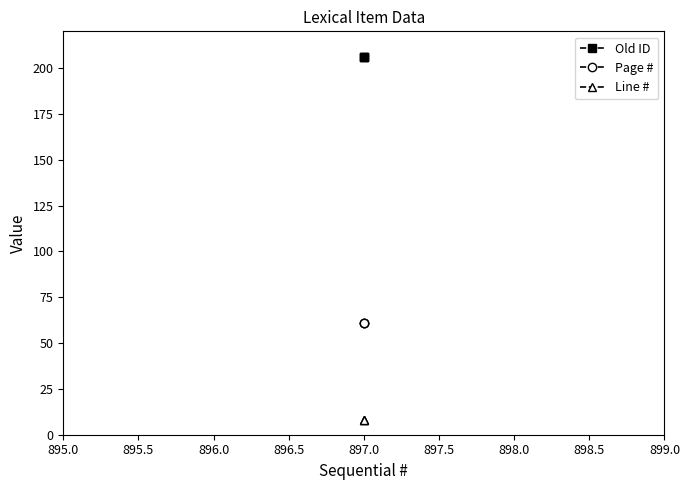

Is this an area chart (filled region under the line)?

No